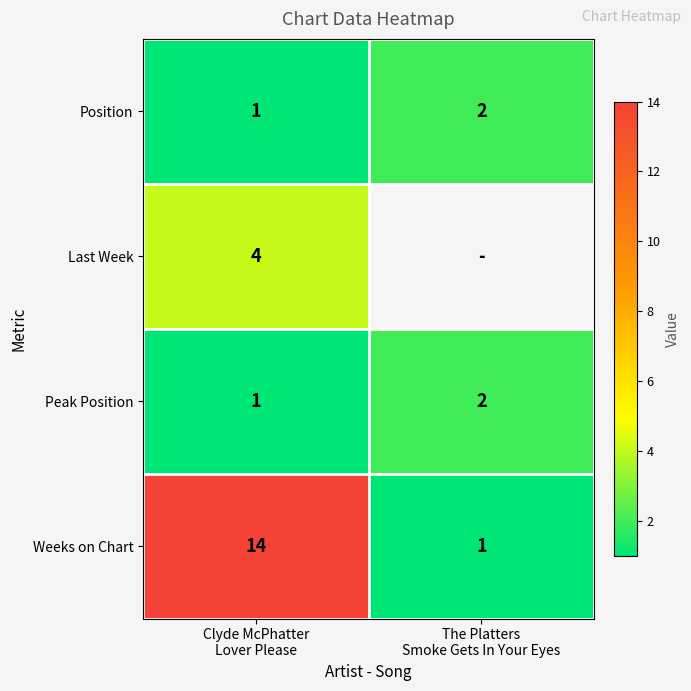

What is the difference between the Position values at Clyde McPhatter Lover Please and The Platters Smoke Gets In Your Eyes?

1.0